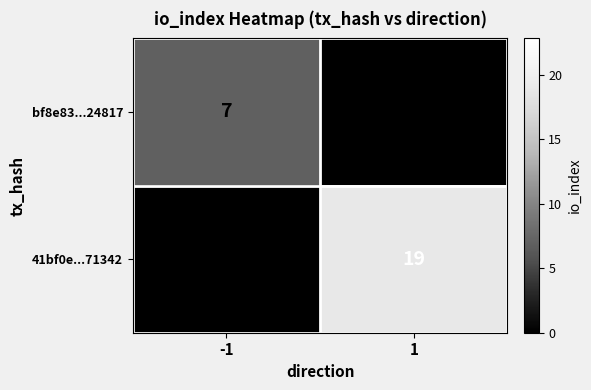

Rank the series by their average value, from lowest to highest.

bf8e83...24817, 41bf0e...71342